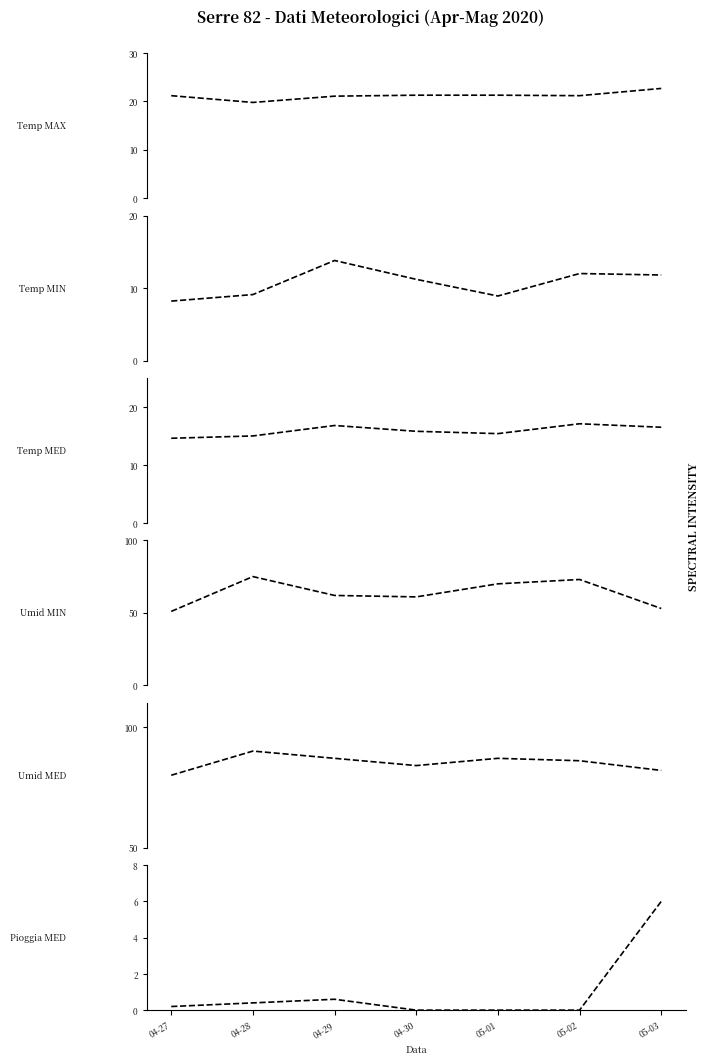

What is the label of the 2nd point from the left?

04-28